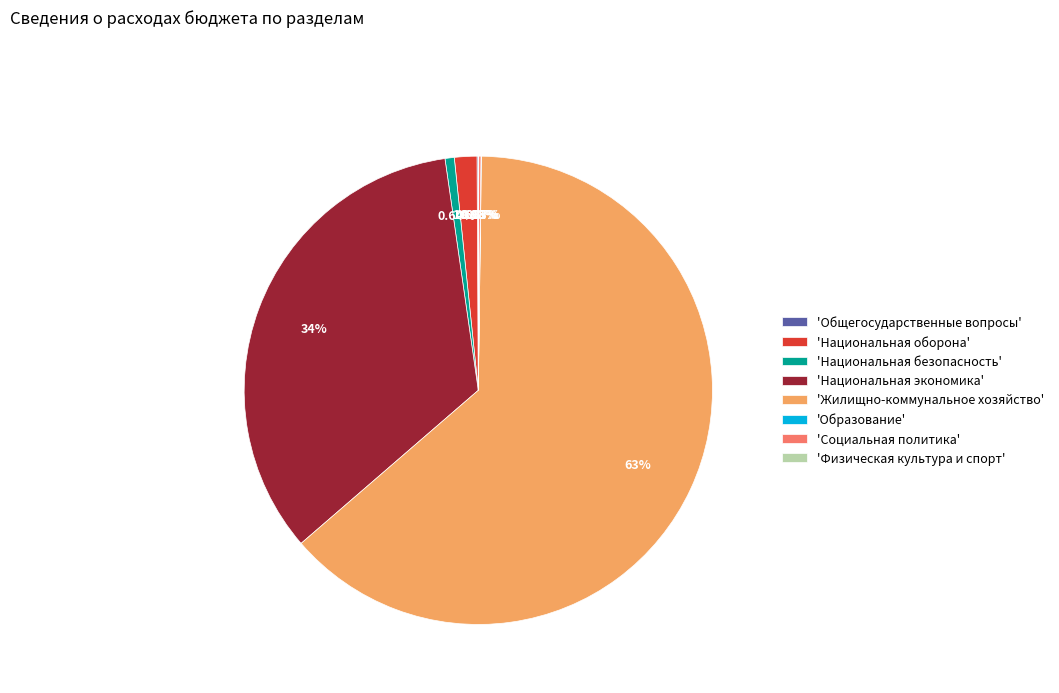

Which slice is the largest?

'Жилищно-коммунальное хозяйство'